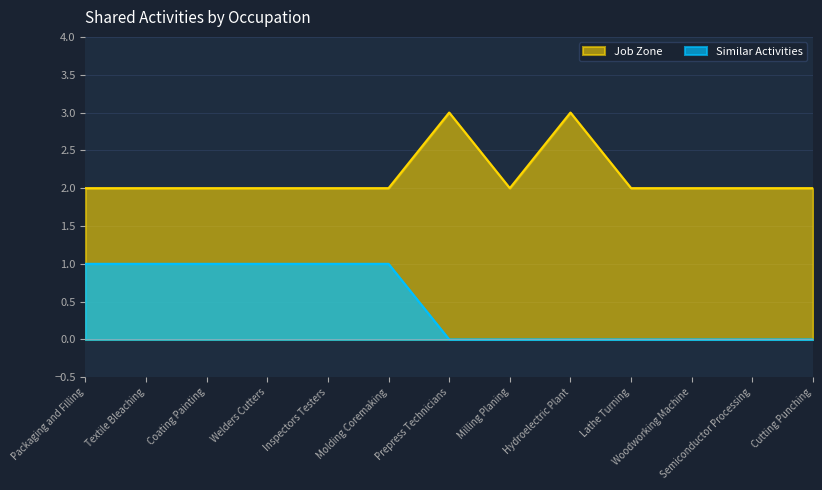

What is the average value of the Job Zone series?

2